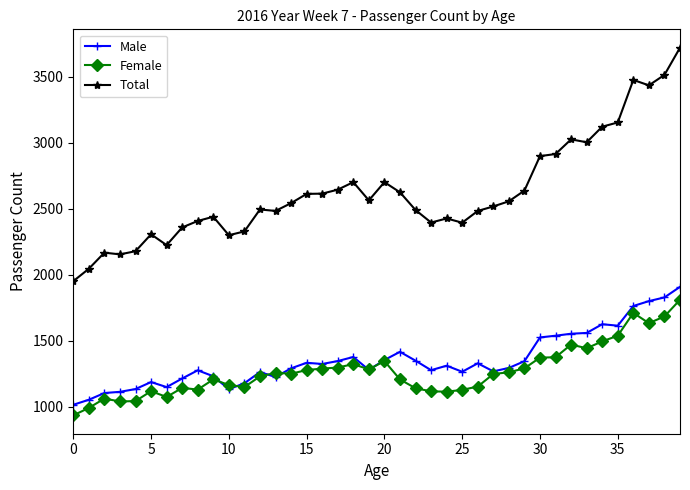

What is the value of the Total point at the 40th from the left?

3720